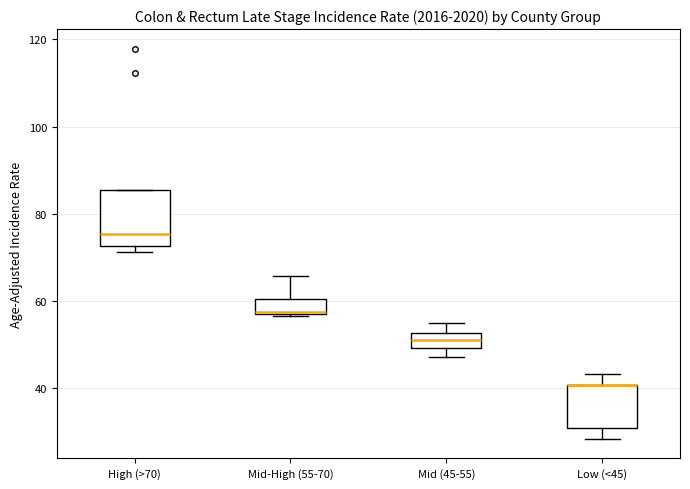

Where is the lower edge of the box for High (>70) on the y-axis? The values are not printed on the chart, so give them approximately, as read against the axis.

72